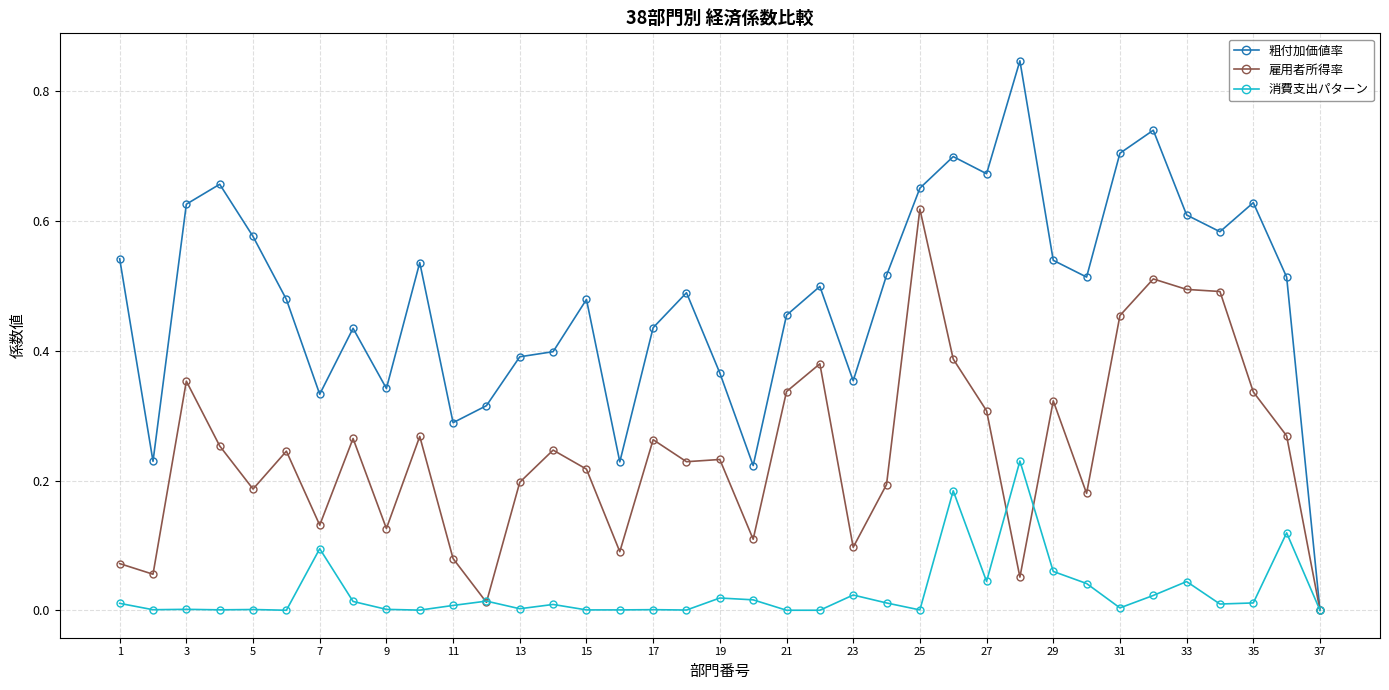

Which series has the largest range (max minus min)?

粗付加価値率